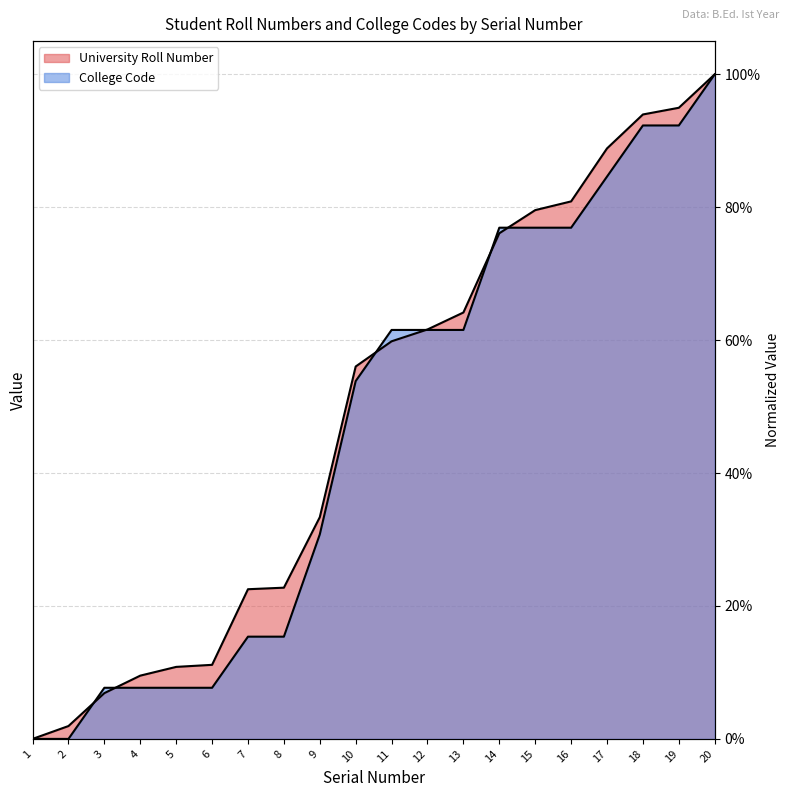

The College Code series shows 0.2 at 8. True or false?

True